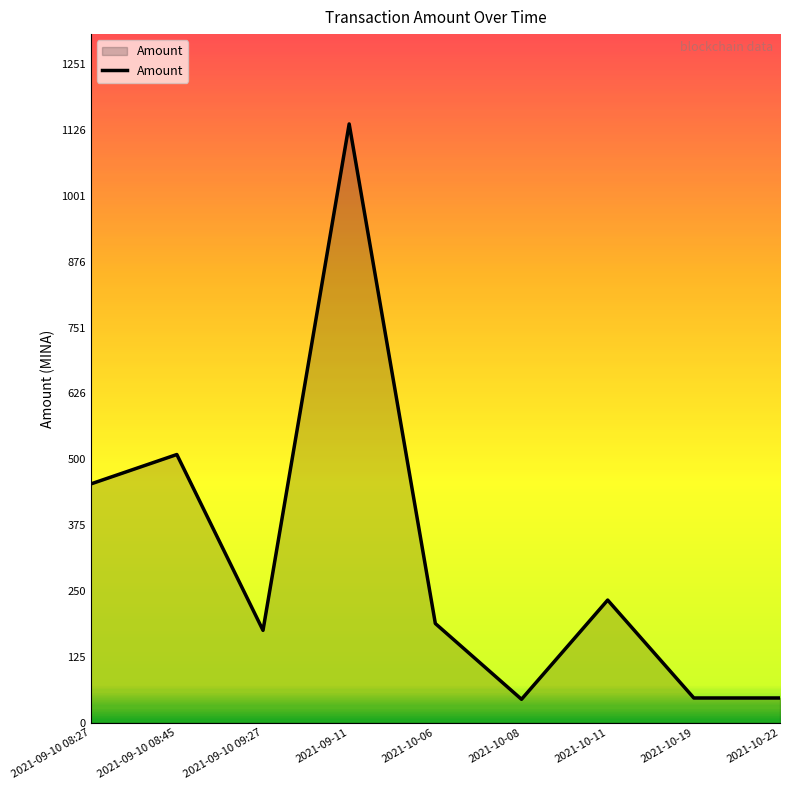

The value at 2021-09-10 08:27 is 453.5. True or false?

True